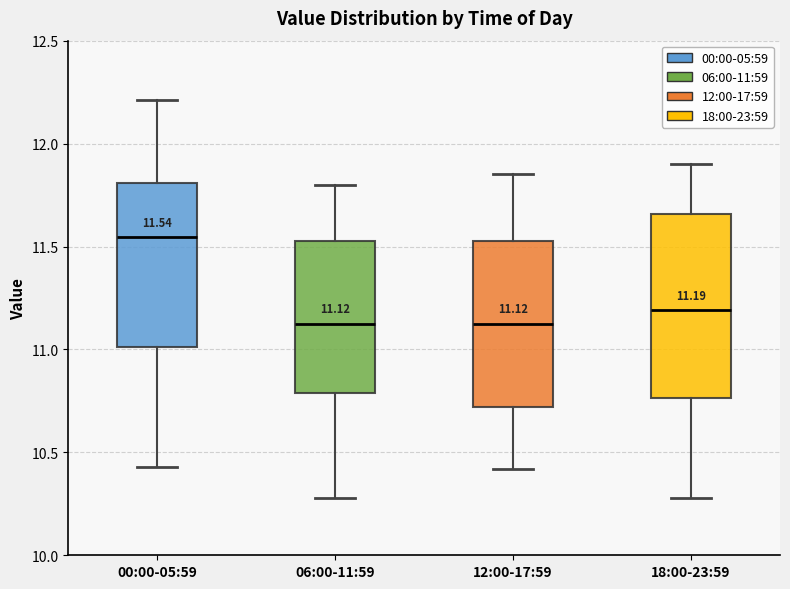

Comparing the boxes themselves (not the whiskers), which one is the tallest?

18:00-23:59